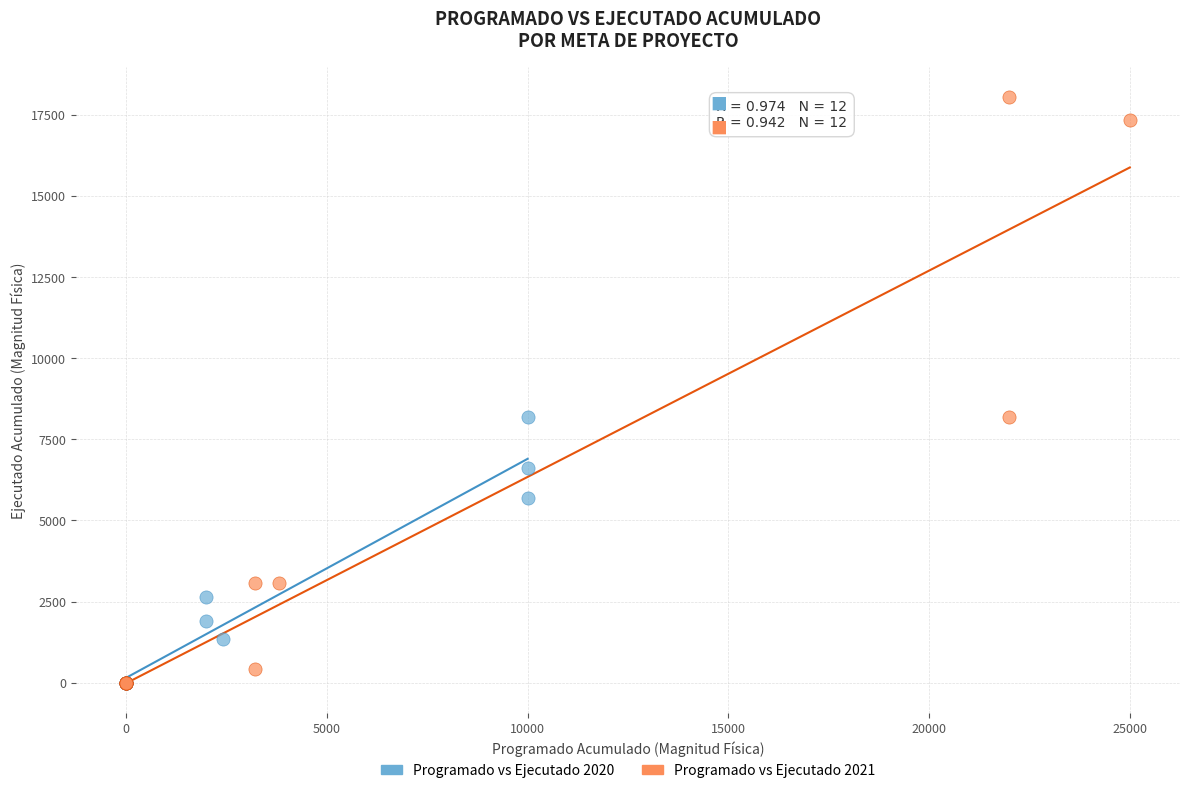

Which series reaches the maximum Y coordinate?

Programado vs Ejecutado 2021